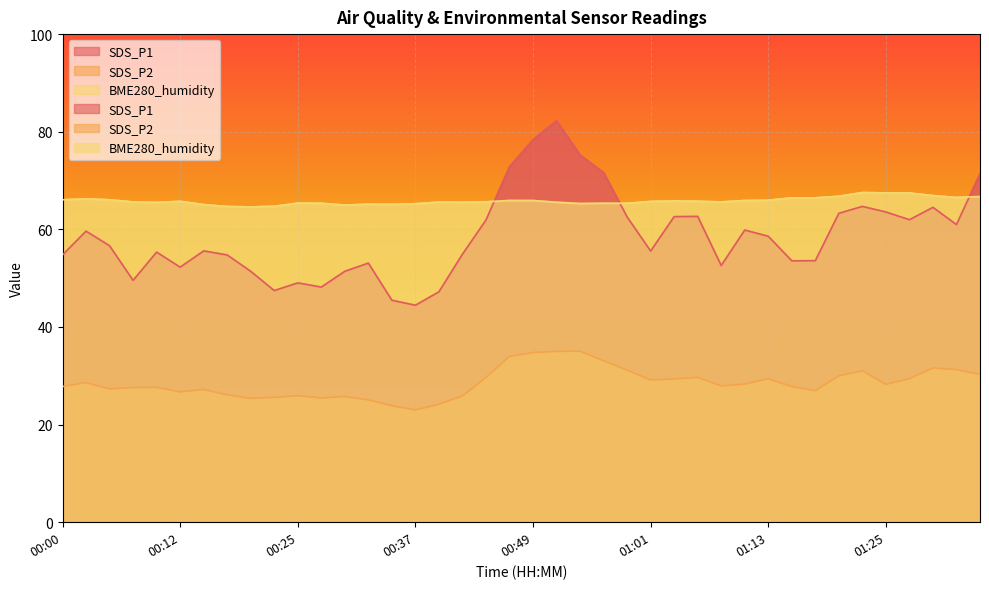

At which category does the chart reach its minimum across all series?

00:37